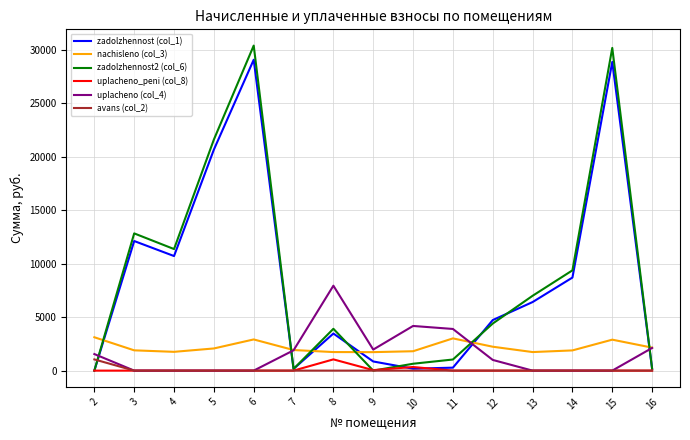

True or false: uplacheno_peni (col_8) and nachisleno (col_3) intersect in this chart.

False